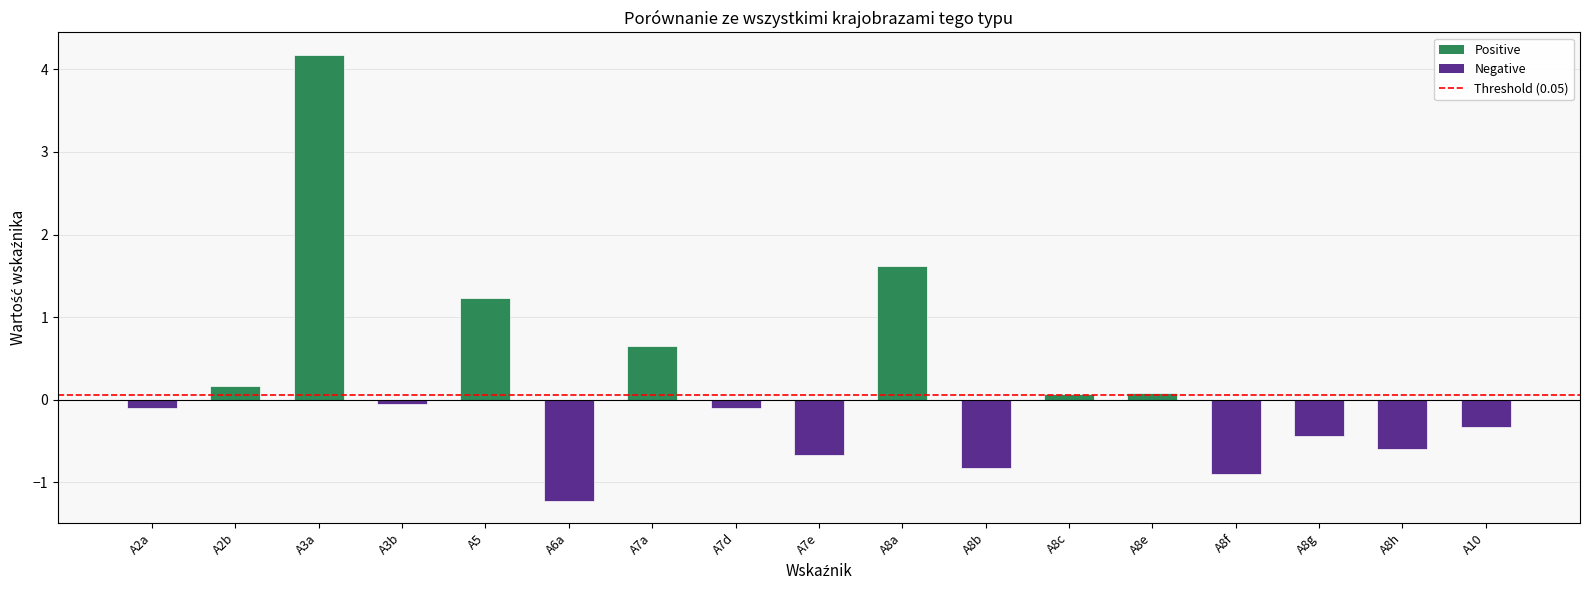

What is the difference between the second highest and minimum values?

2.8